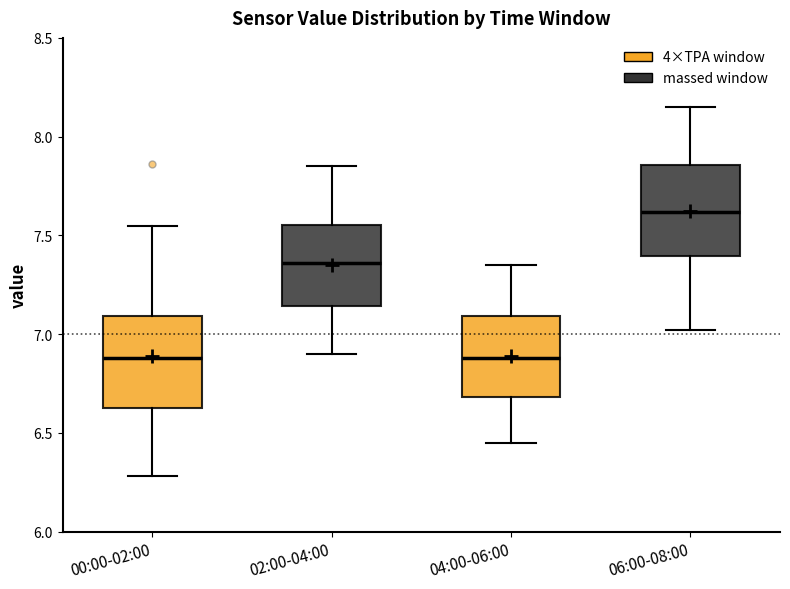

Where does the median line of the box for 06:00-08:00 sit on the y-axis? The values are not printed on the chart, so give them approximately, as read against the axis.

7.60